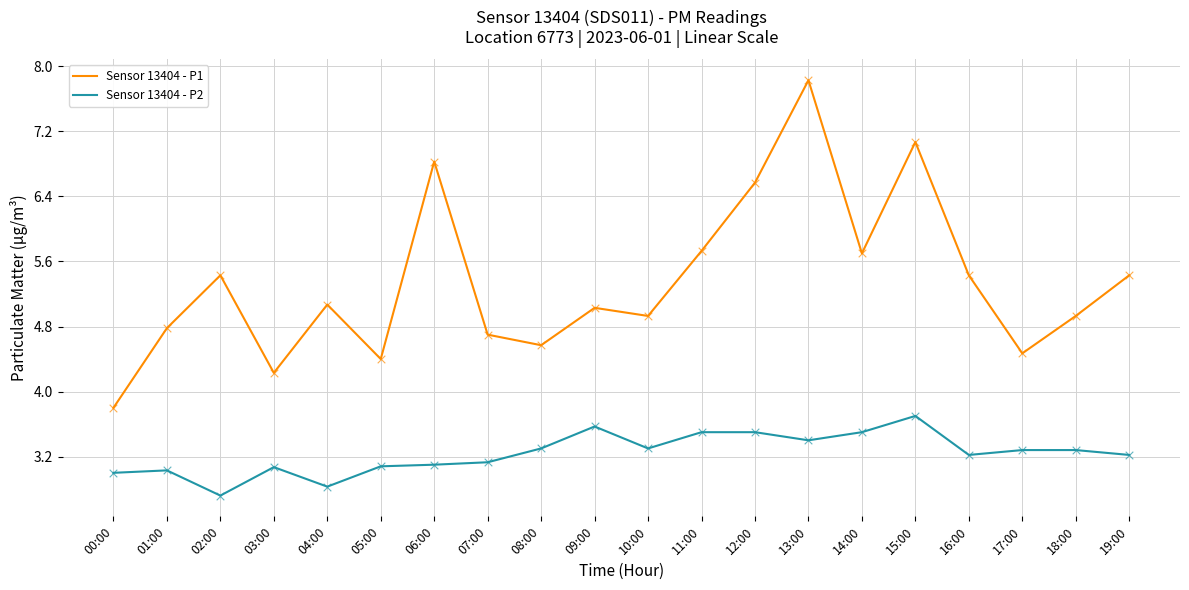

At how many categories does at least one series exceed 6?

4